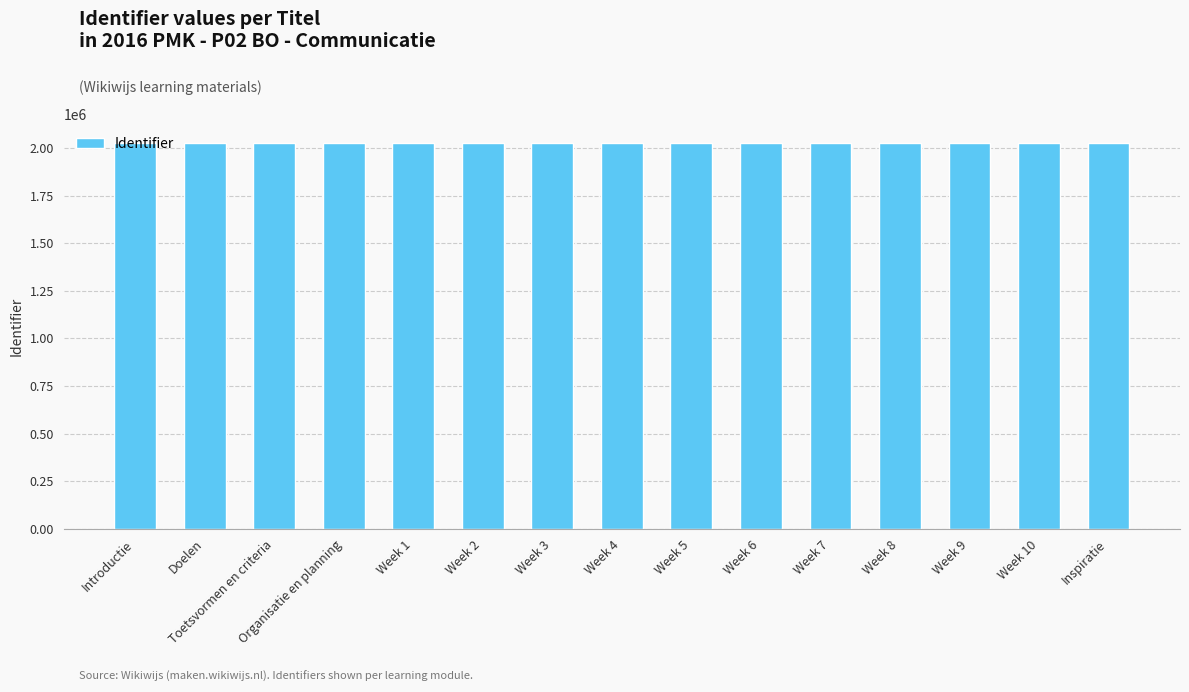

What position from the right is Week 9?

3